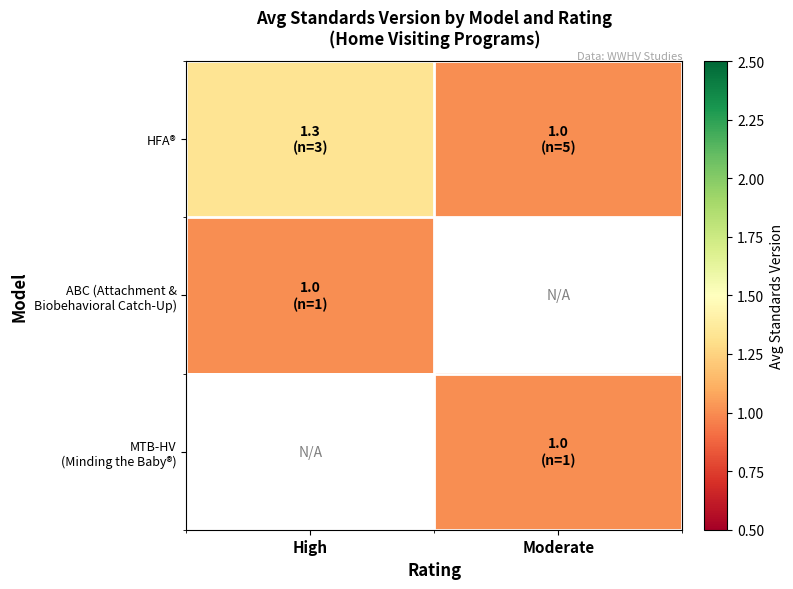

Between High and Moderate, which series saw the biggest shift?

HFA®